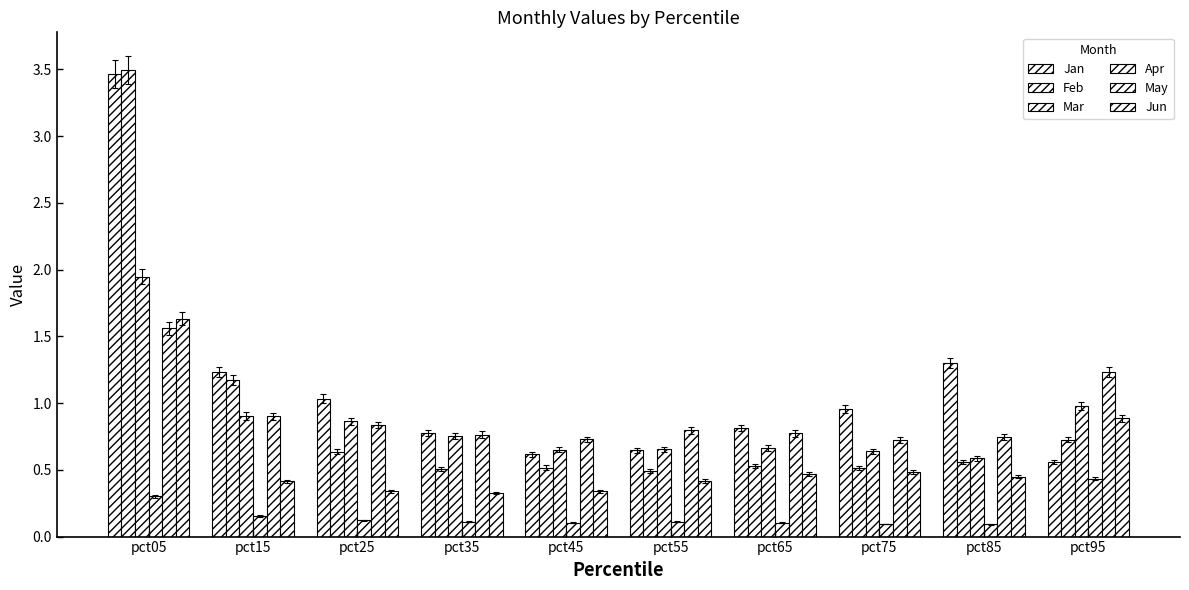

Rank the series by their maximum value, from highest to lowest.

Feb, Jan, Mar, Jun, May, Apr